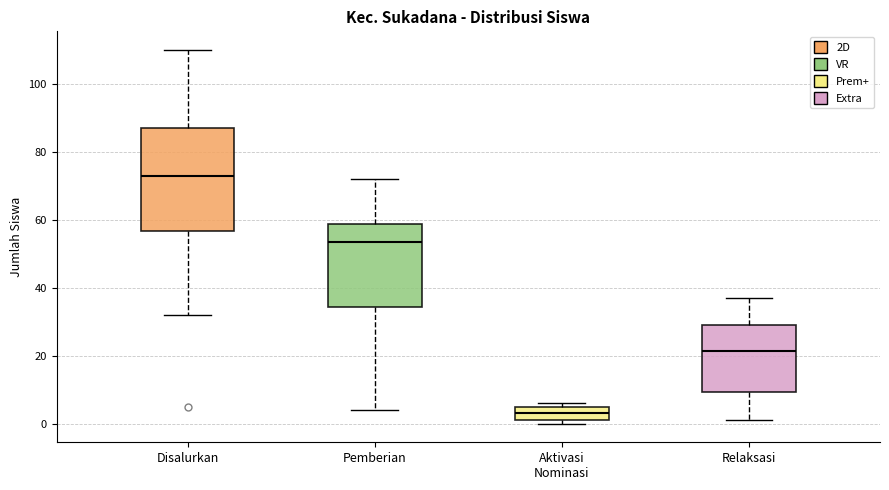

Which box has the highest median line?

Disalurkan